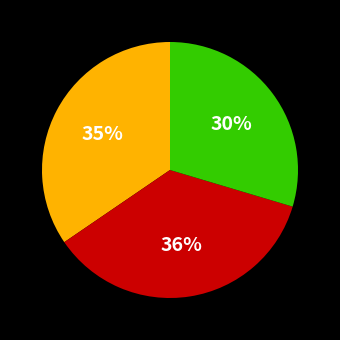

To the nearest percent, what is the difference between the largest and smallest slice percentages?

6%